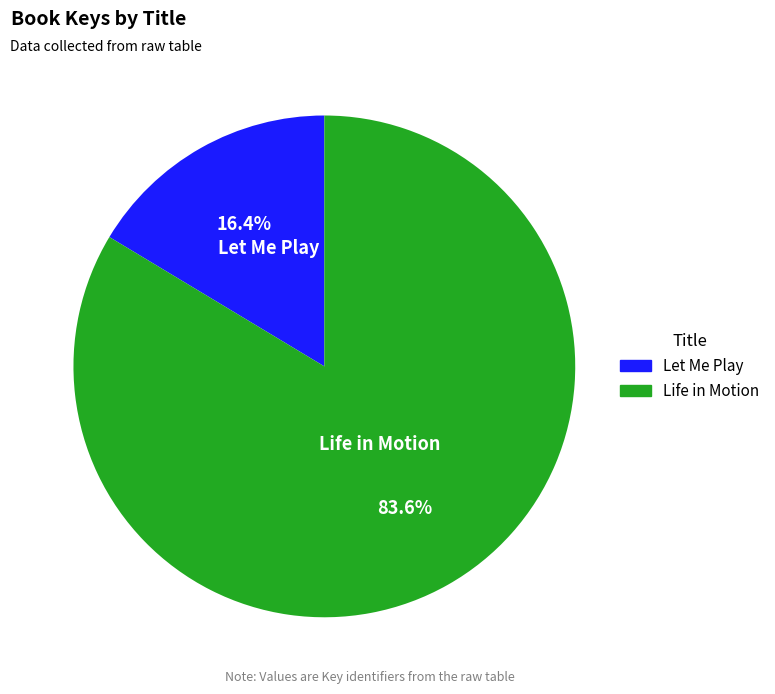

To the nearest percent, what portion does Let Me Play represent?

16%